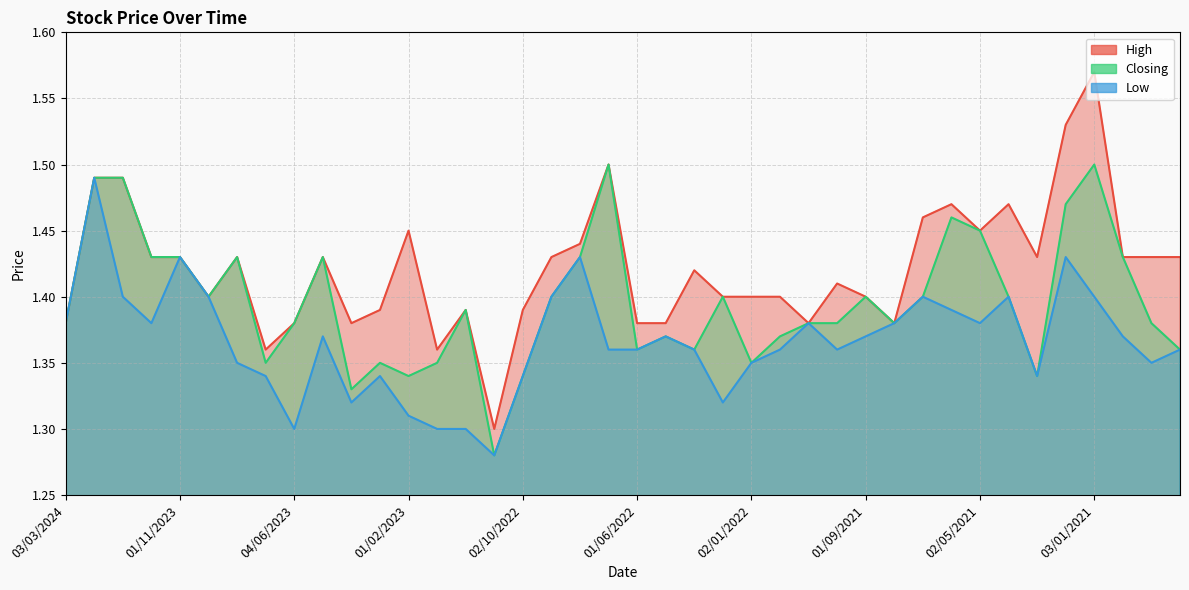

At which category does the chart reach its minimum across all series?

01/11/2022